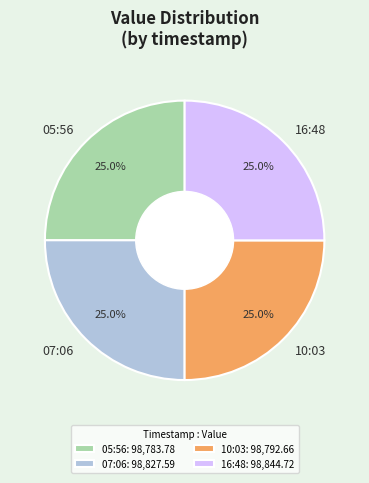

Combined, what portion of the pie is 07:06 and 05:56?

50.0%